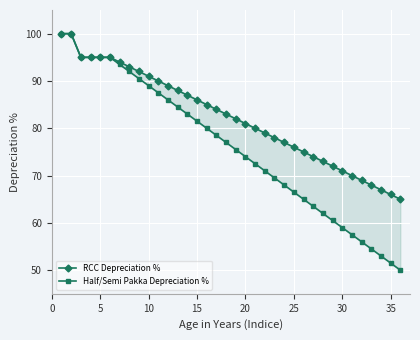

Is the value of RCC Depreciation % at 25 greater than the value of Half/Semi Pakka Depreciation % at 40?

Yes